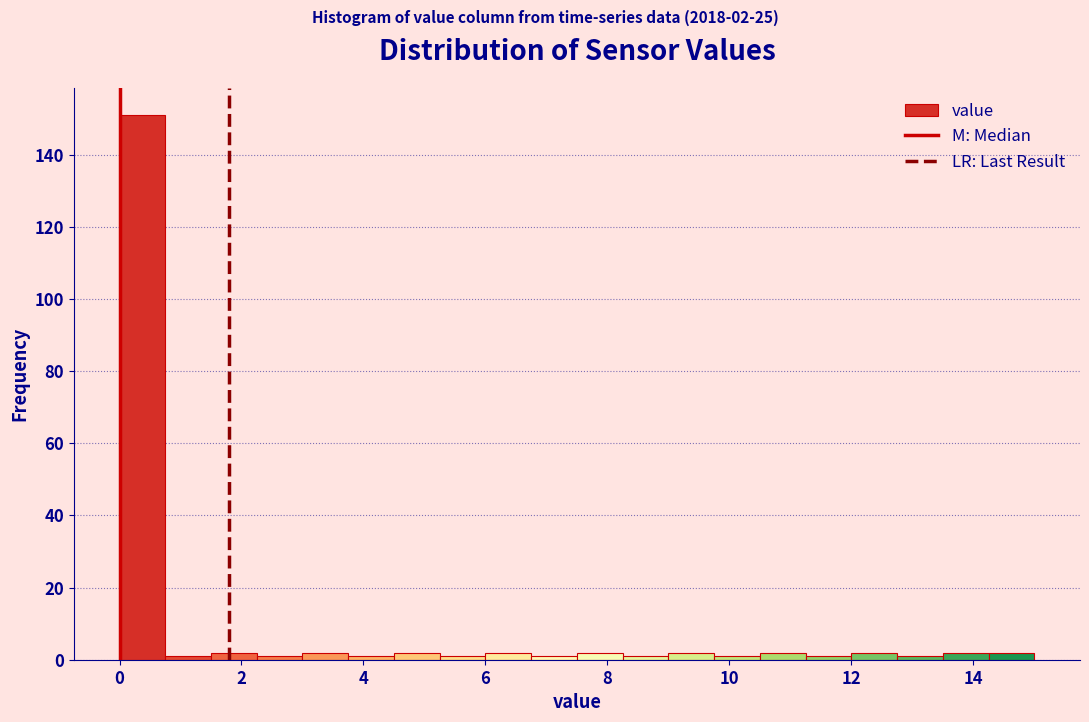

Read against the x-axis, roughly where is the centre of the tallest bar?

0.4